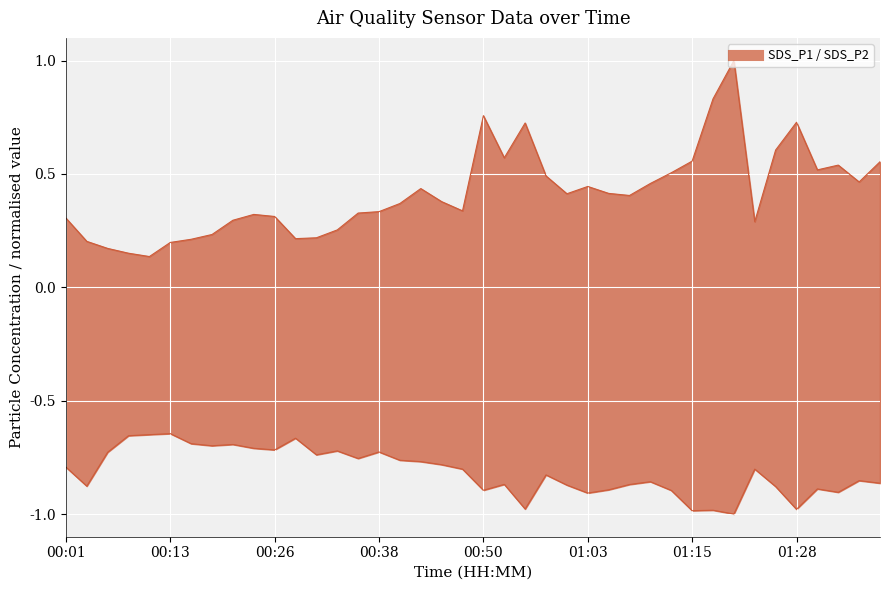

How many interior local peaks does the SDS_P1 series have?

8